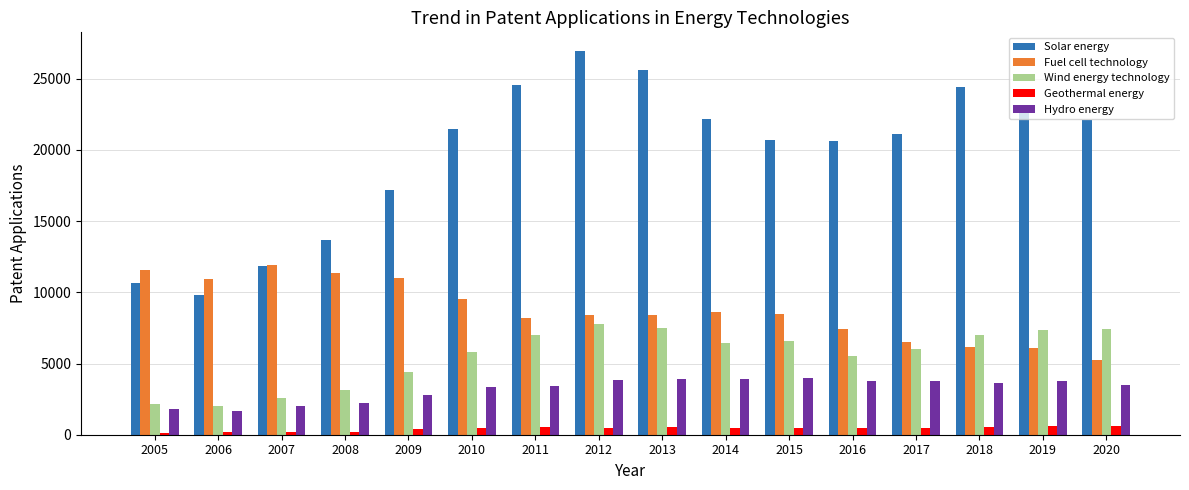

How many data points does each series have?

16